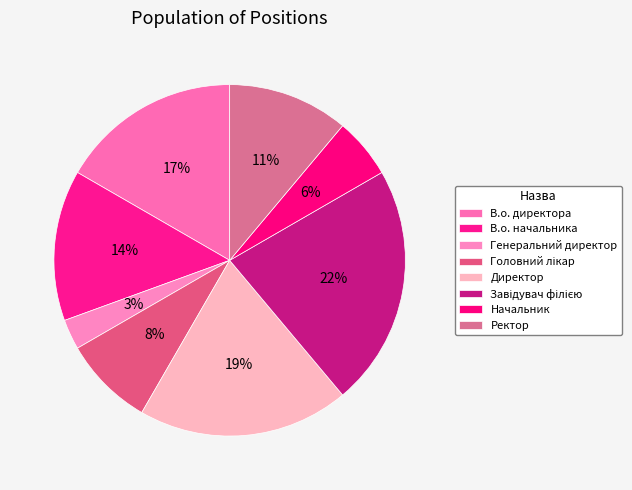

How many slices are in this pie chart?

8